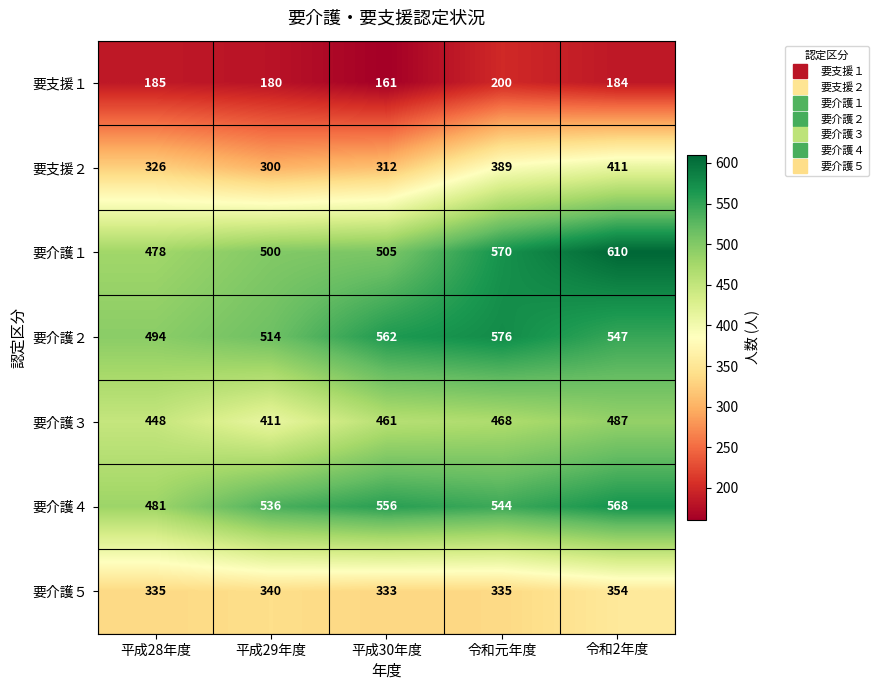

Which label corresponds to the largest value in the chart?

令和2年度